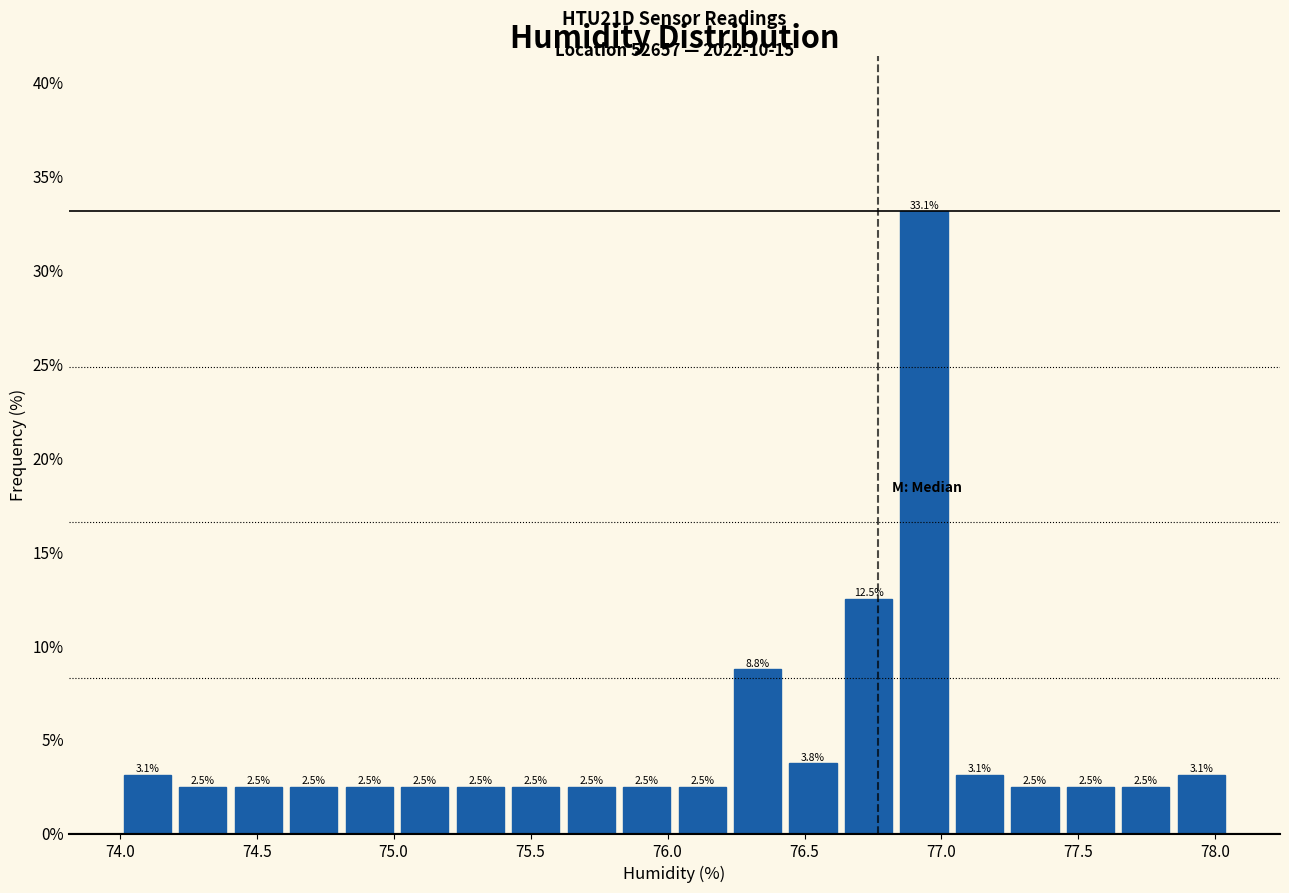

Reading left to right, transcribe this chart: for each bar, give the range it covers on the x-axis and its height. The bar edges are not printed on the chart, so give them approximately, as read against the axis.

74.00 to 74.20: 3.1
74.20 to 74.40: 2.5
74.40 to 74.60: 2.5
74.60 to 74.80: 2.5
74.80 to 75.00: 2.5
75.00 to 75.20: 2.5
75.20 to 75.40: 2.5
75.40 to 75.60: 2.5
75.60 to 75.80: 2.5
75.80 to 76.05: 2.5
76.05 to 76.25: 2.5
76.25 to 76.45: 8.8
76.45 to 76.65: 3.8
76.65 to 76.85: 12.5
76.85 to 77.05: 33.1
77.05 to 77.25: 3.1
77.25 to 77.45: 2.5
77.45 to 77.65: 2.5
77.65 to 77.85: 2.5
77.85 to 78.05: 3.1